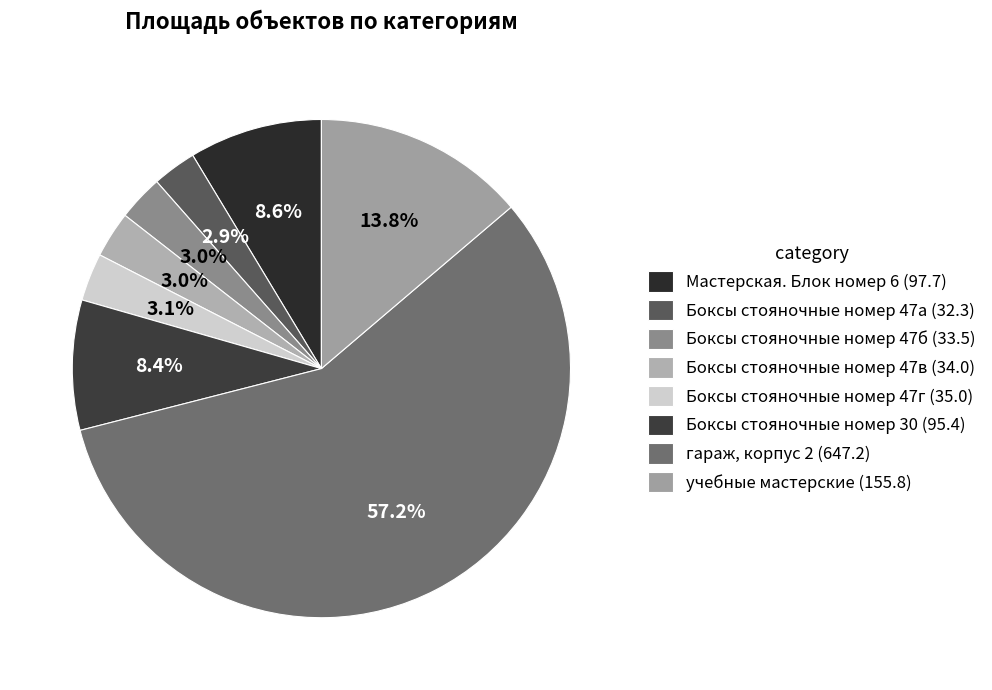

How many slices are in this pie chart?

8